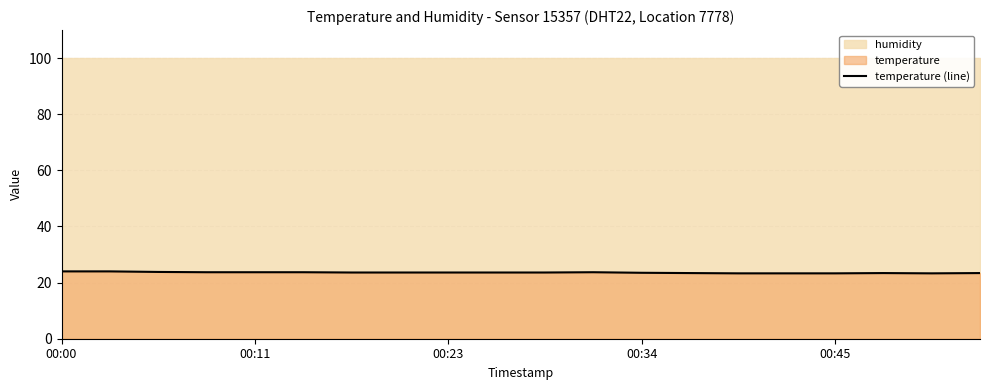

What is the smallest value displayed?

23.3